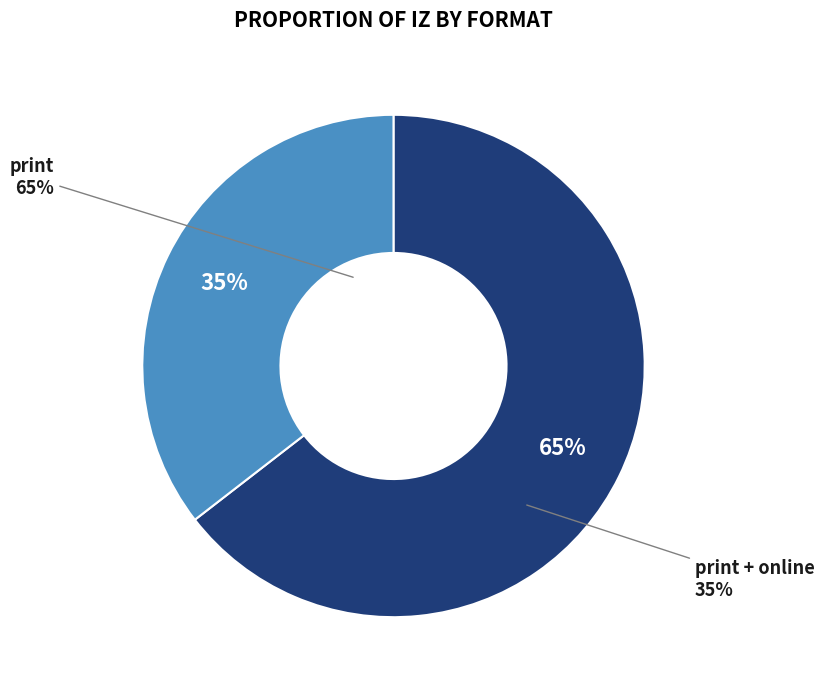

True or false: print + online accounts for 24% of the total.

False